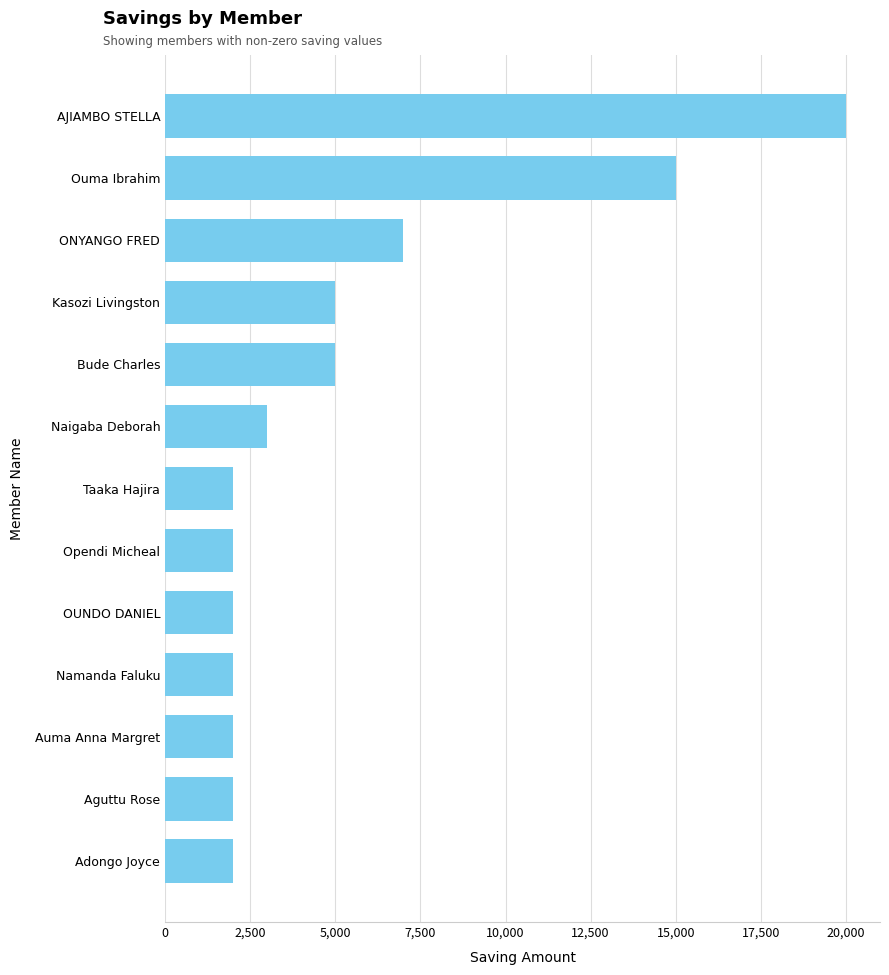

True or false: the data shows 2000 at Aguttu Rose.

True